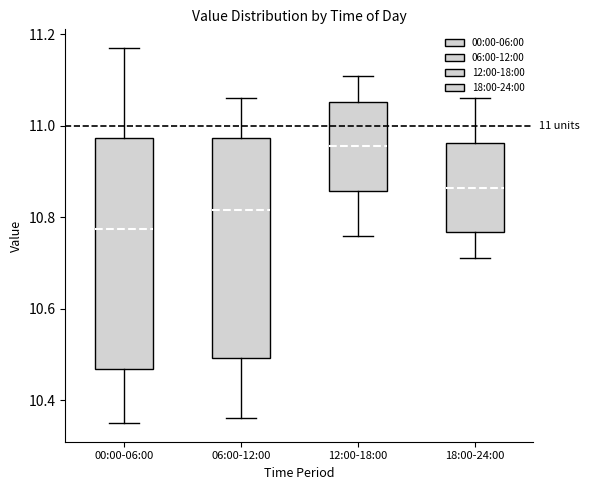

Comparing the boxes themselves (not the whiskers), which one is the tallest?

00:00-06:00